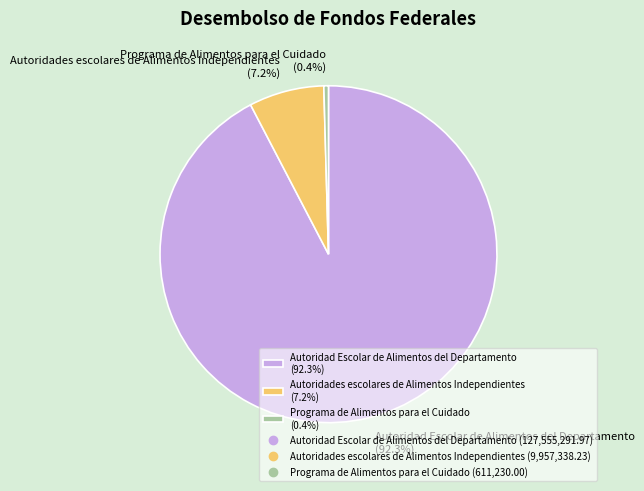

How many slices are in this pie chart?

3